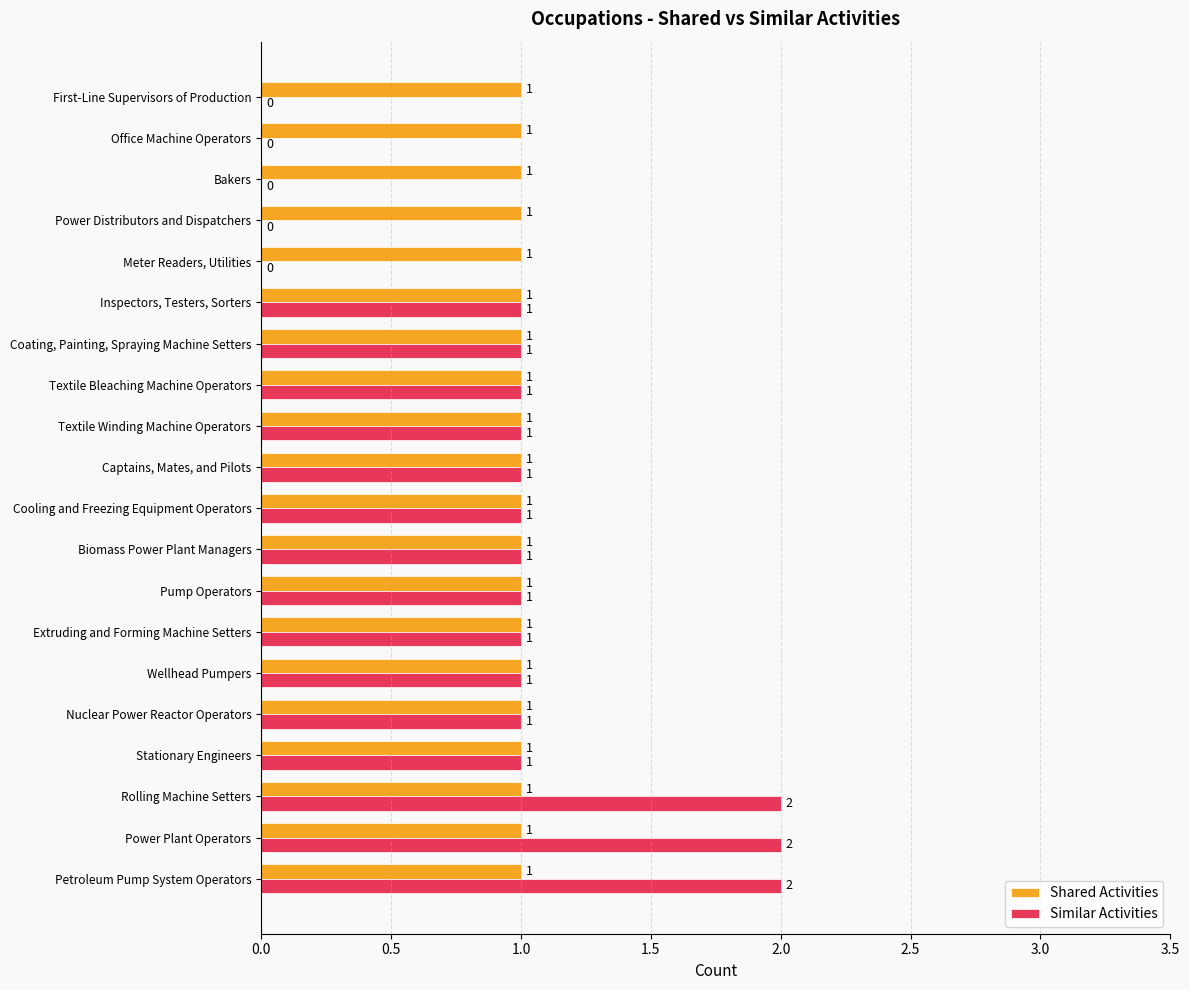

The Shared Activities series shows 0 at Coating, Painting, Spraying Machine Setters. True or false?

False